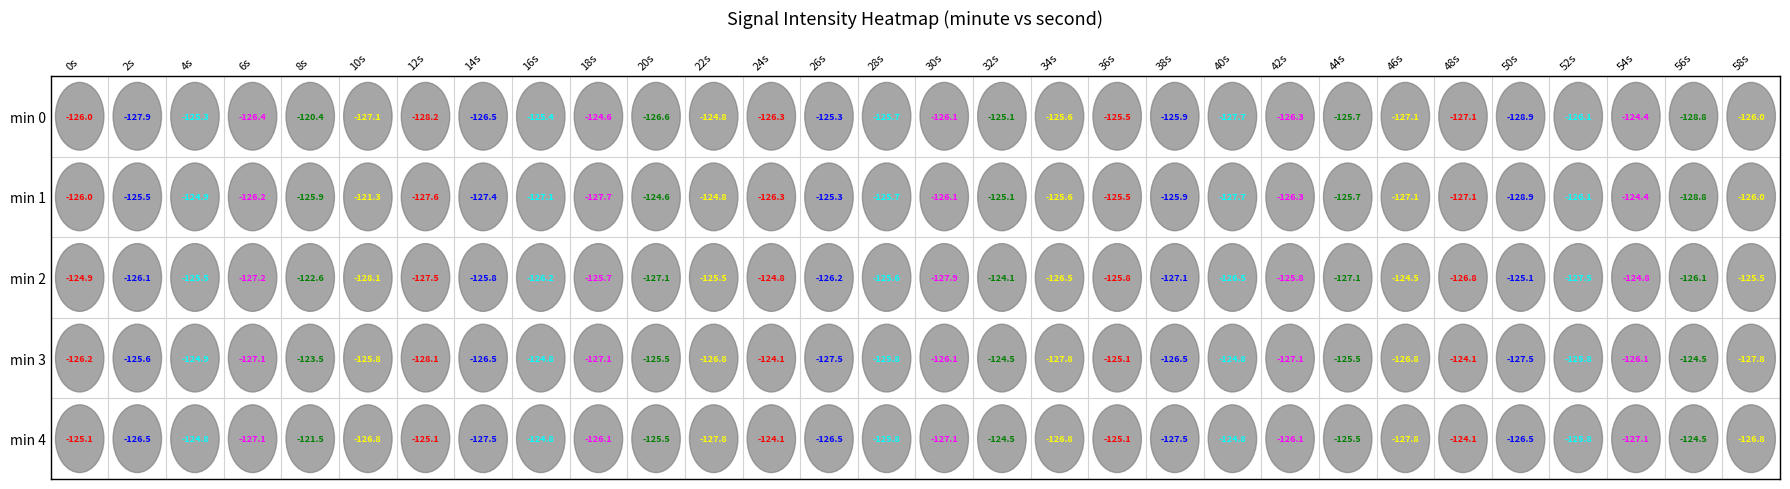

At how many categories does at least one series exceed -126?

28